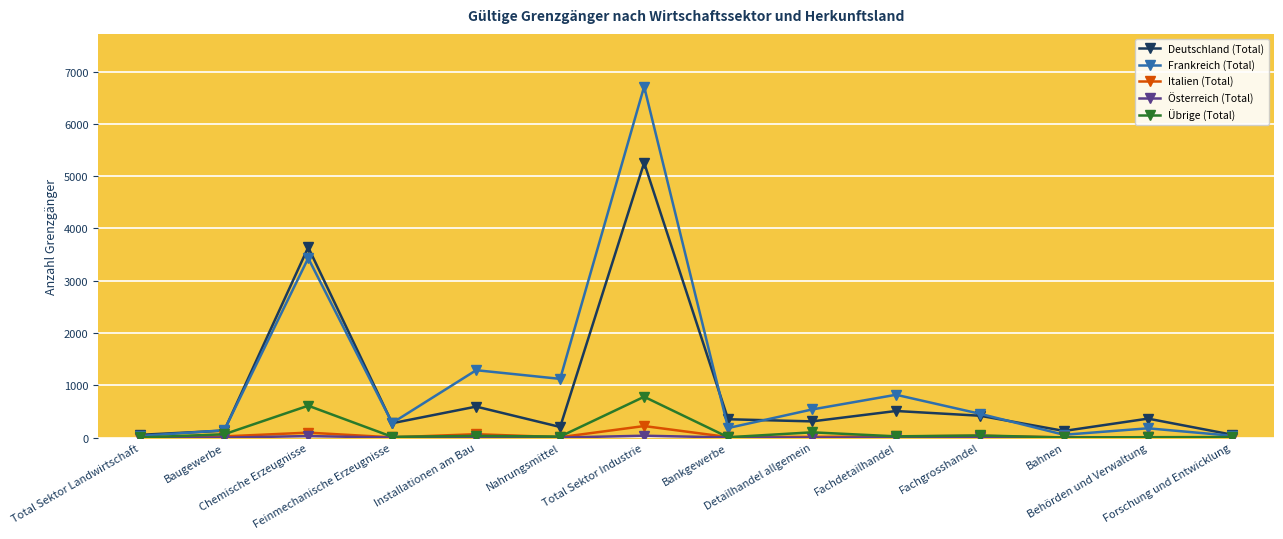

What is the greatest value displayed?

6713